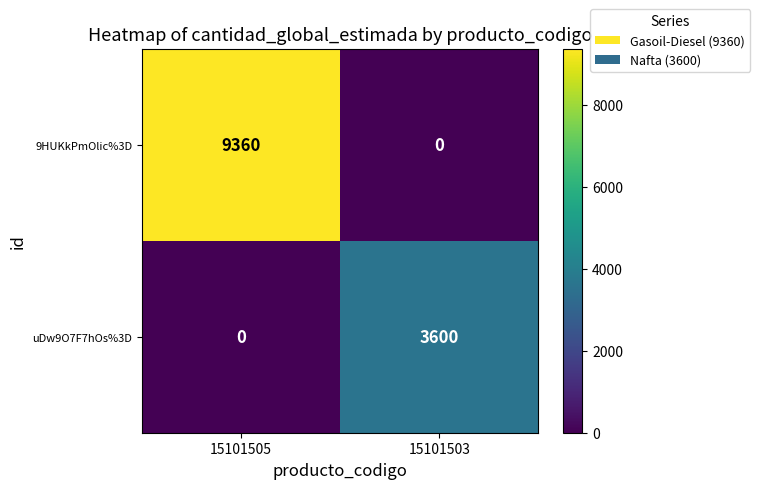

Which series has the widest spread of values?

9HUKkPmOlic%3D